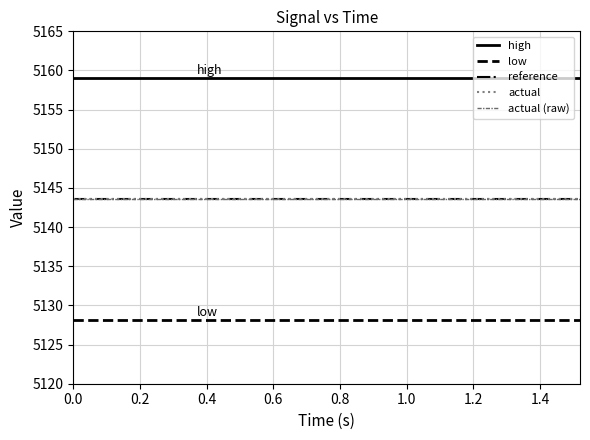

Does the chart have visible grid lines?

Yes